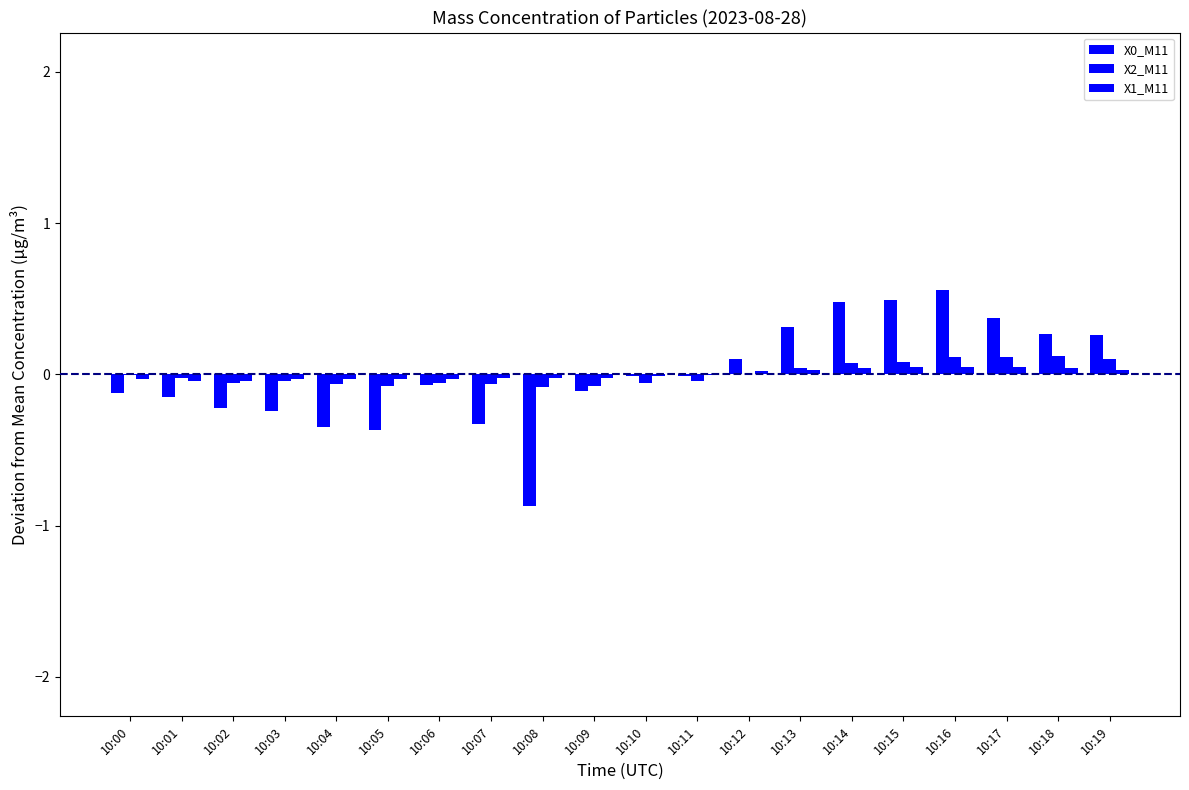

How many groups of bars are there?

20